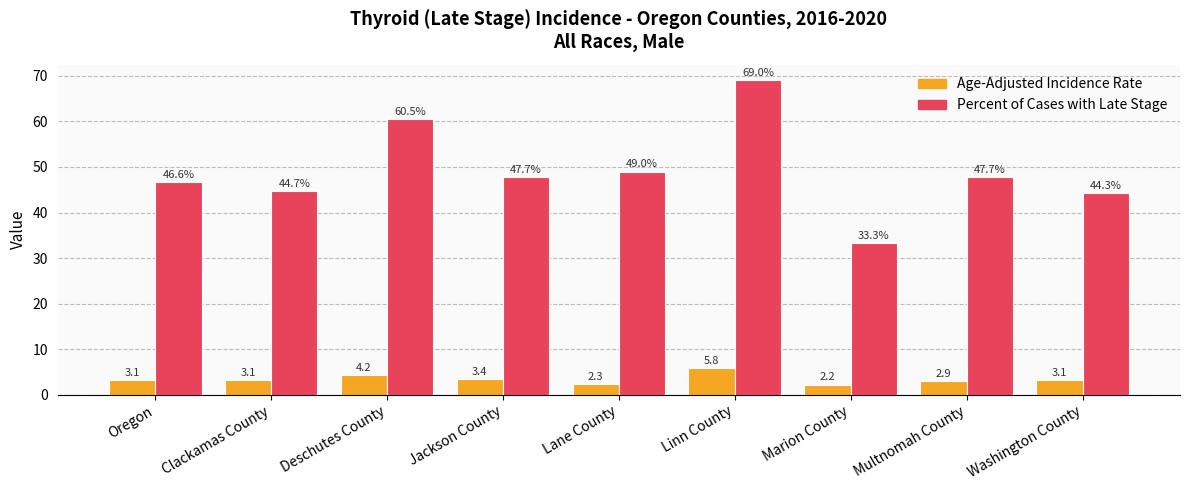

Where is Percent of Cases with Late Stage nearest to the value 51?

Lane County